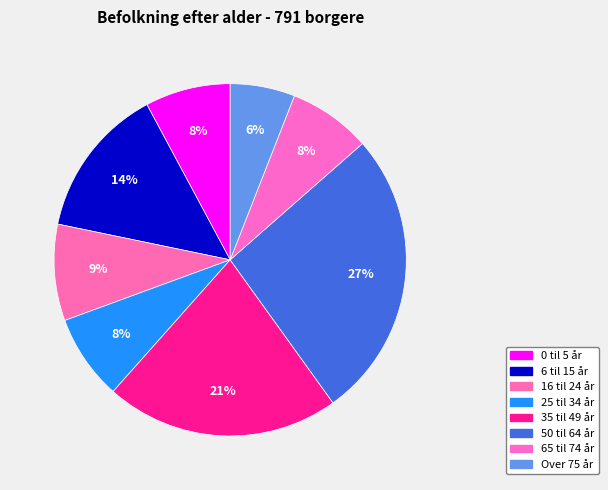

To the nearest percent, what percentage of the pie is Over 75 år?

6%